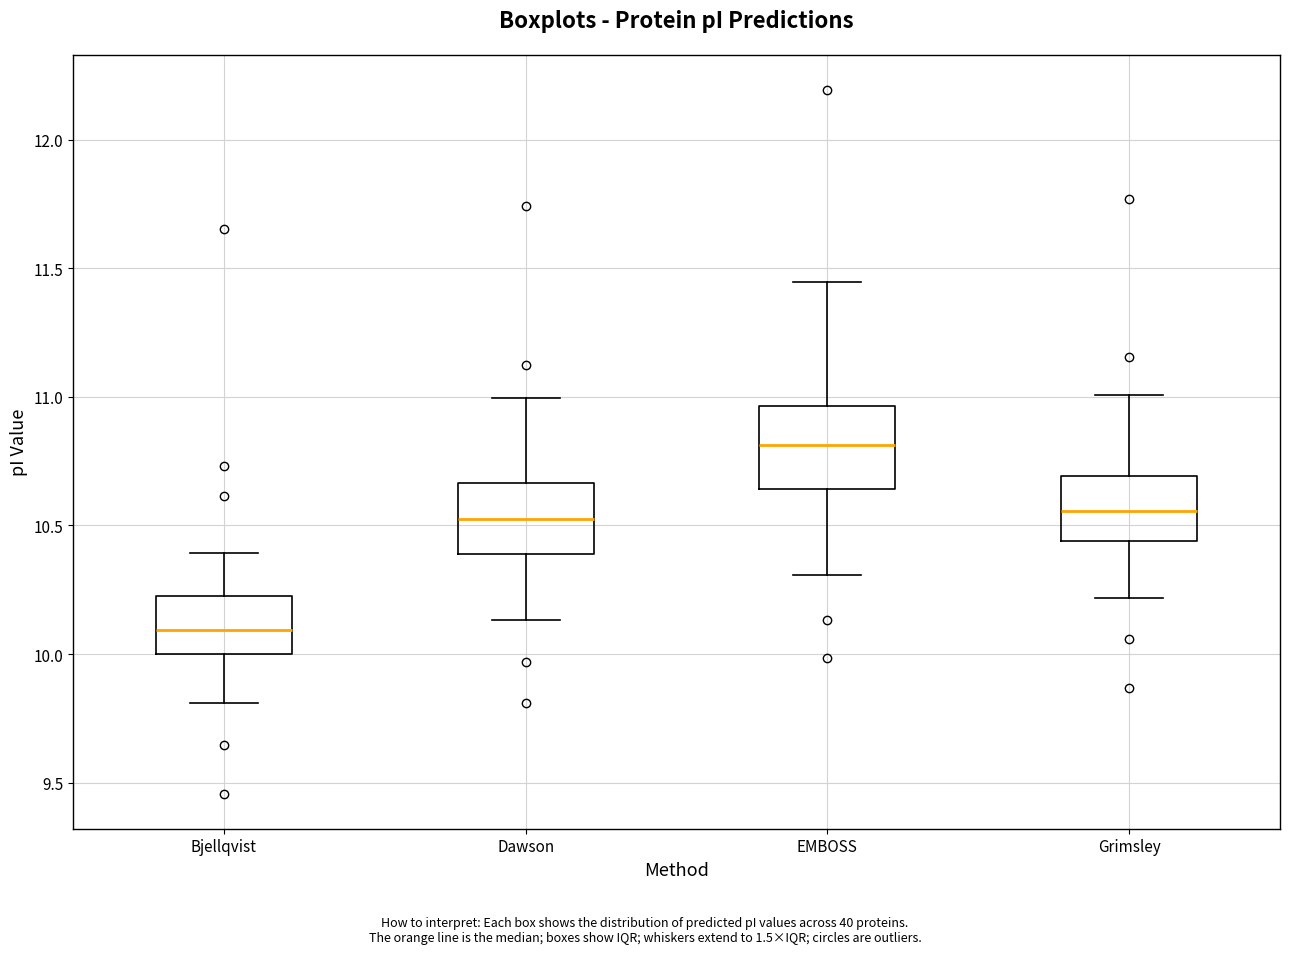

Reading left to right, transcribe this box plot: for each box, give where its median line is, the range the box spans, and where its two whiskers end, as read against the y-axis. The values are not printed on the chart, so give them approximately, as read against the axis.

Bjellqvist: median 10.10, box 10.00 to 10.25, whiskers 9.80 to 10.40
Dawson: median 10.55, box 10.40 to 10.65, whiskers 10.15 to 11.00
EMBOSS: median 10.80, box 10.65 to 10.95, whiskers 10.30 to 11.45
Grimsley: median 10.55, box 10.45 to 10.70, whiskers 10.20 to 11.00